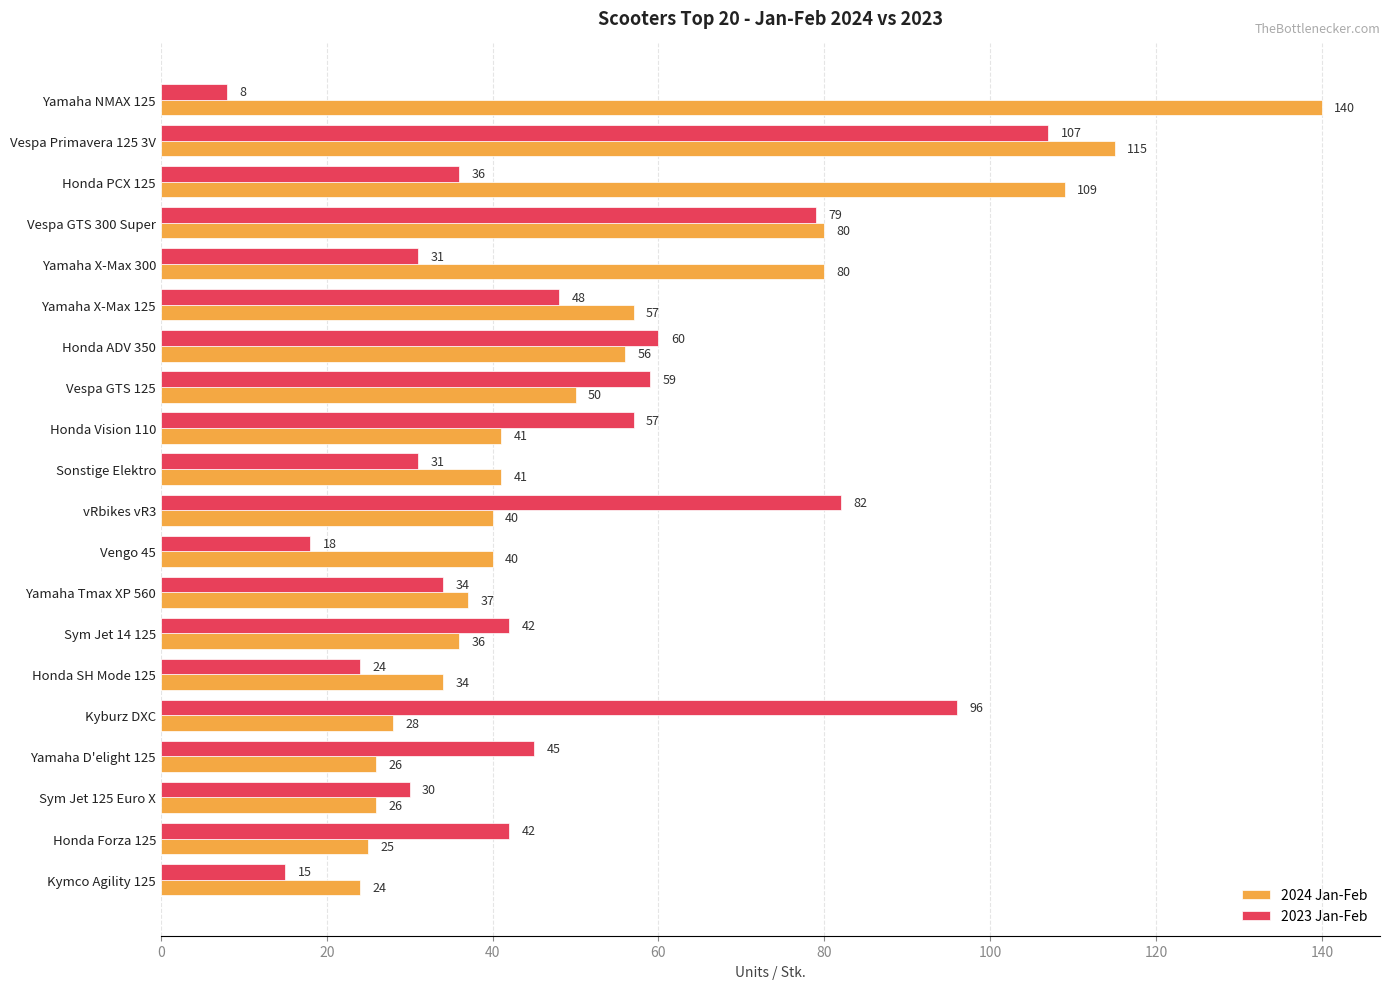

What is the average value of the 2024 Jan-Feb series?

54